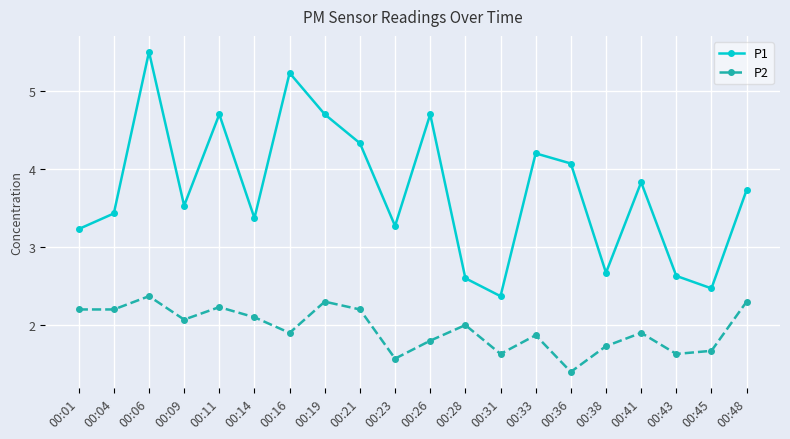

What is the spread (max minus min) of values at 00:28?

0.6